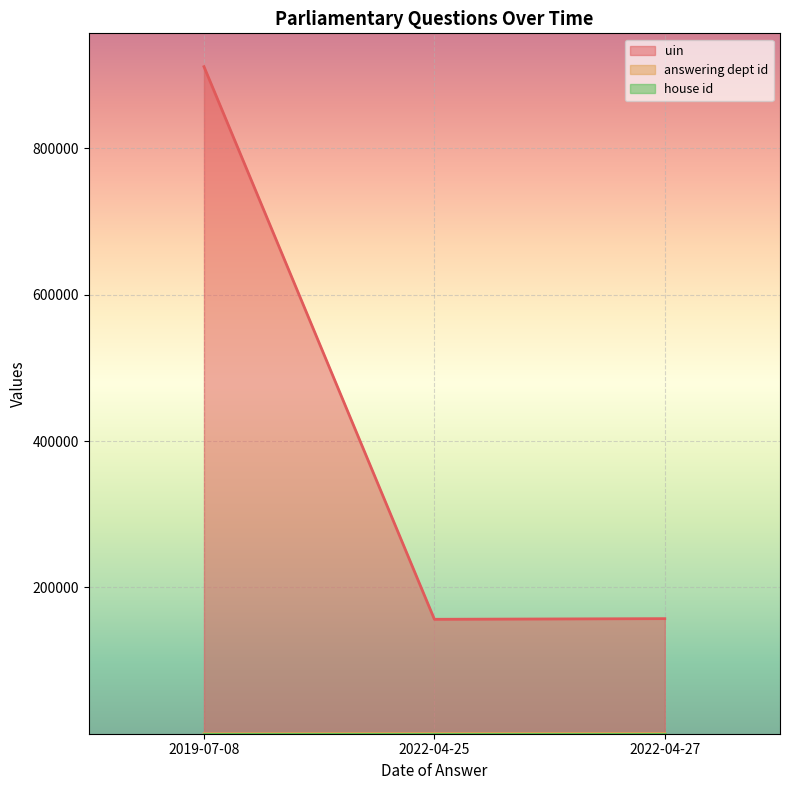

What position from the left is 2019-07-08?

1